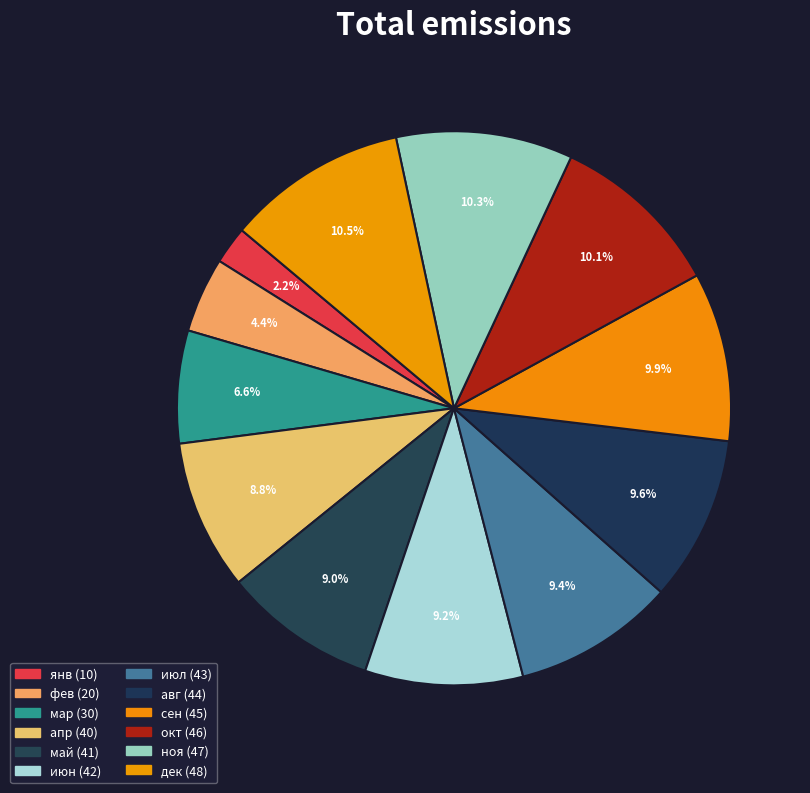

Is июн the majority of the pie?

No